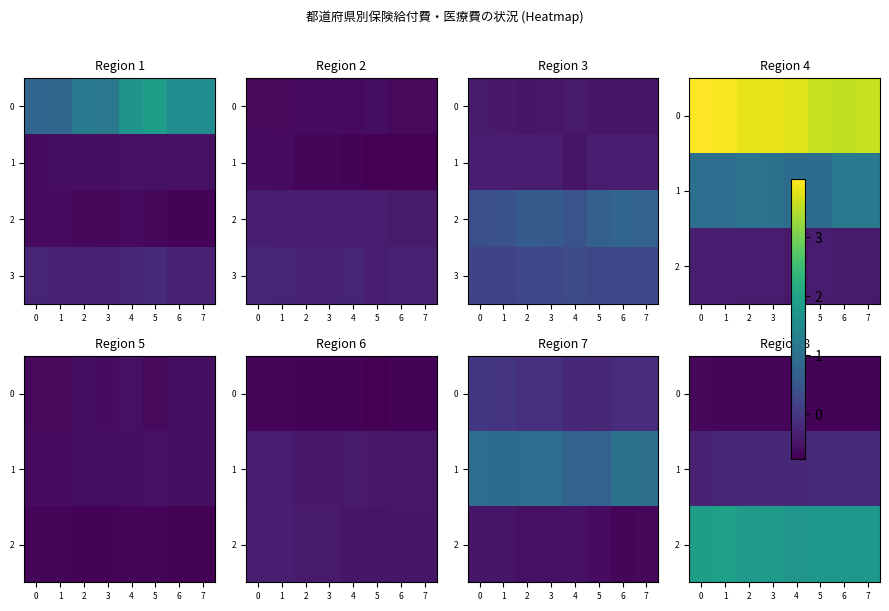

What is the spread (max minus min) of values at 3?

2.5